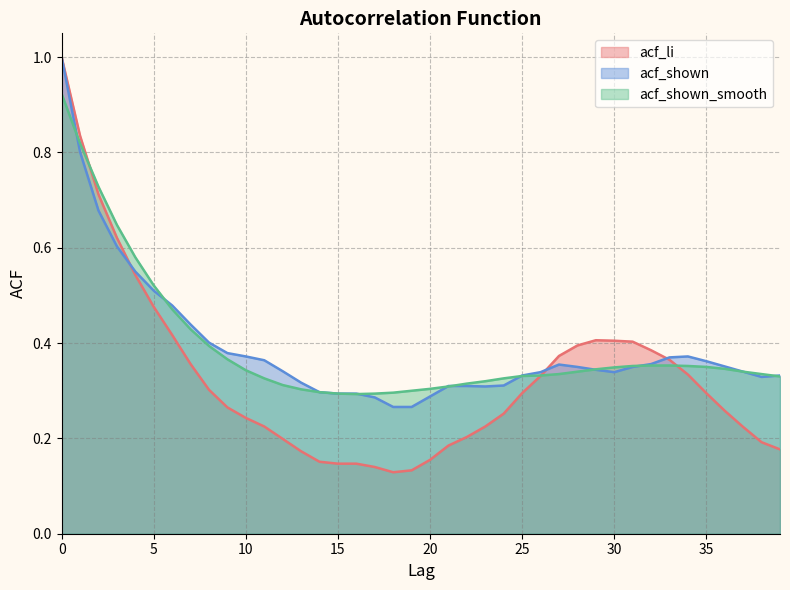

True or false: acf_li has a value of 0.7 at 6.

False